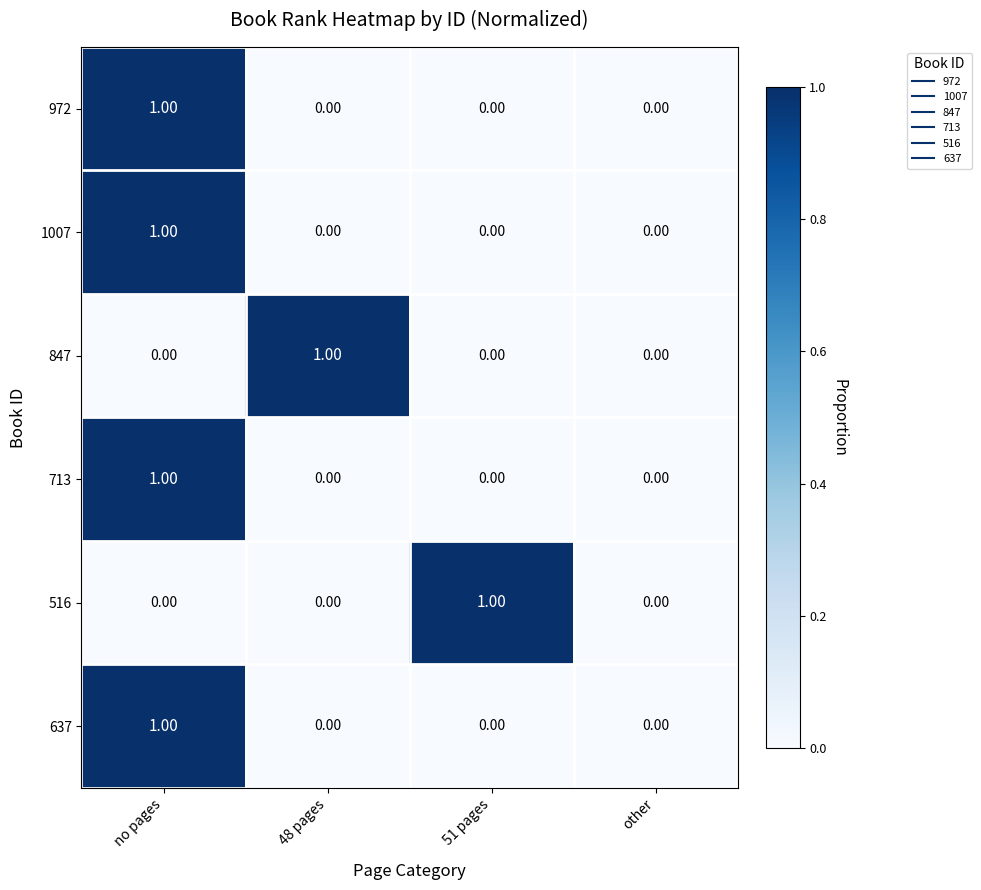

At which category is the sum across all series the highest?

no pages